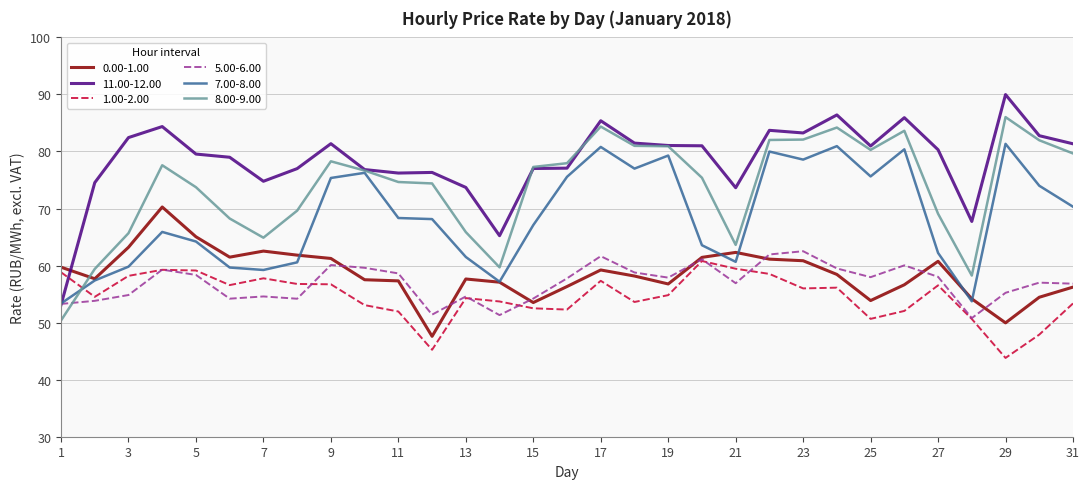

How many lines are shown in the chart?

6